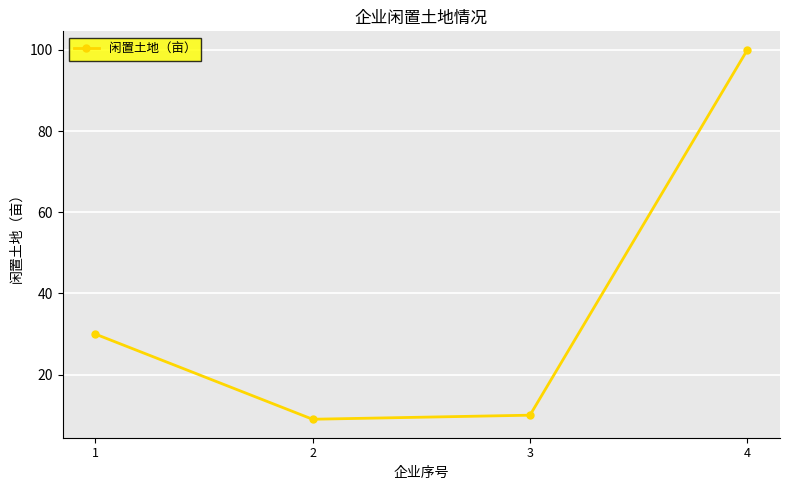

What is the average value?

37